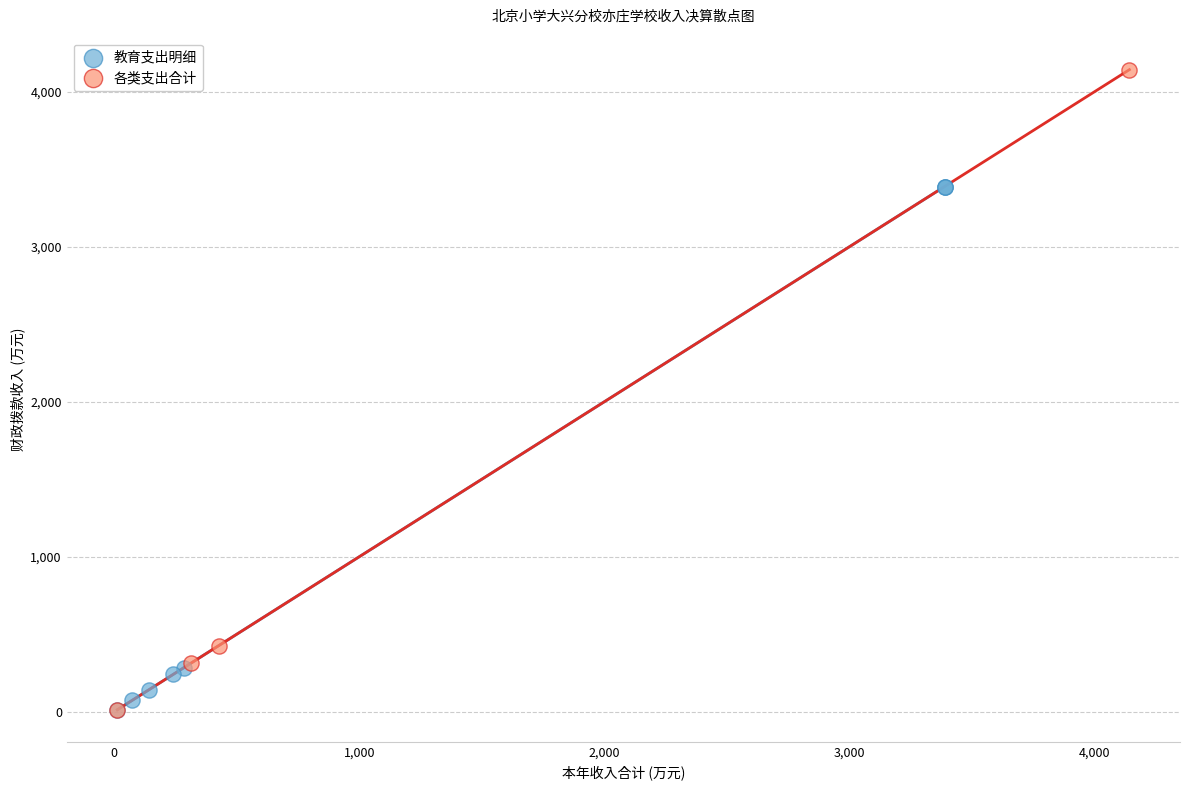

Which series has the largest Y range (max minus min)?

各类支出合计